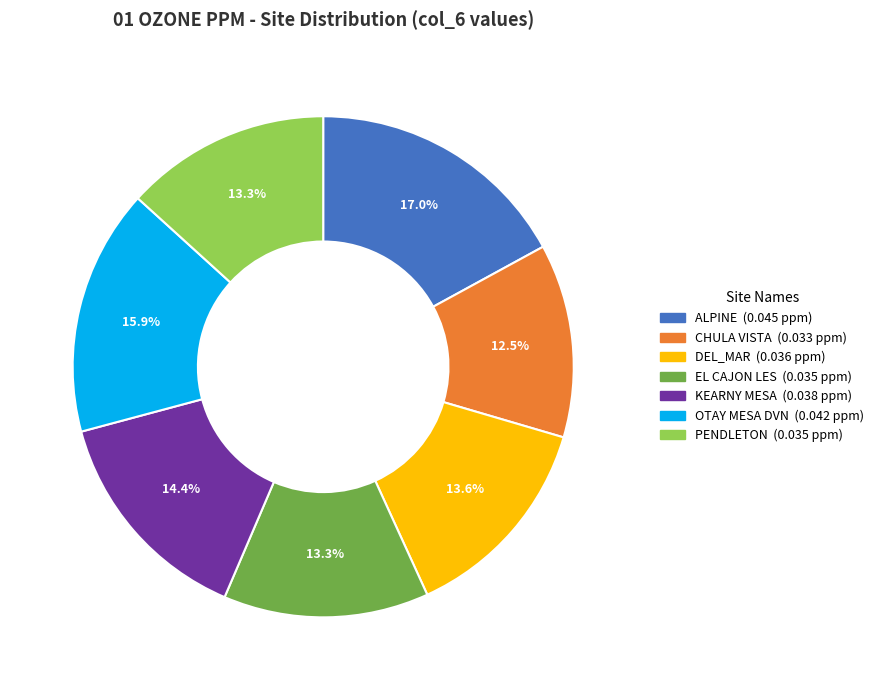

Which category has the biggest portion of the pie?

ALPINE